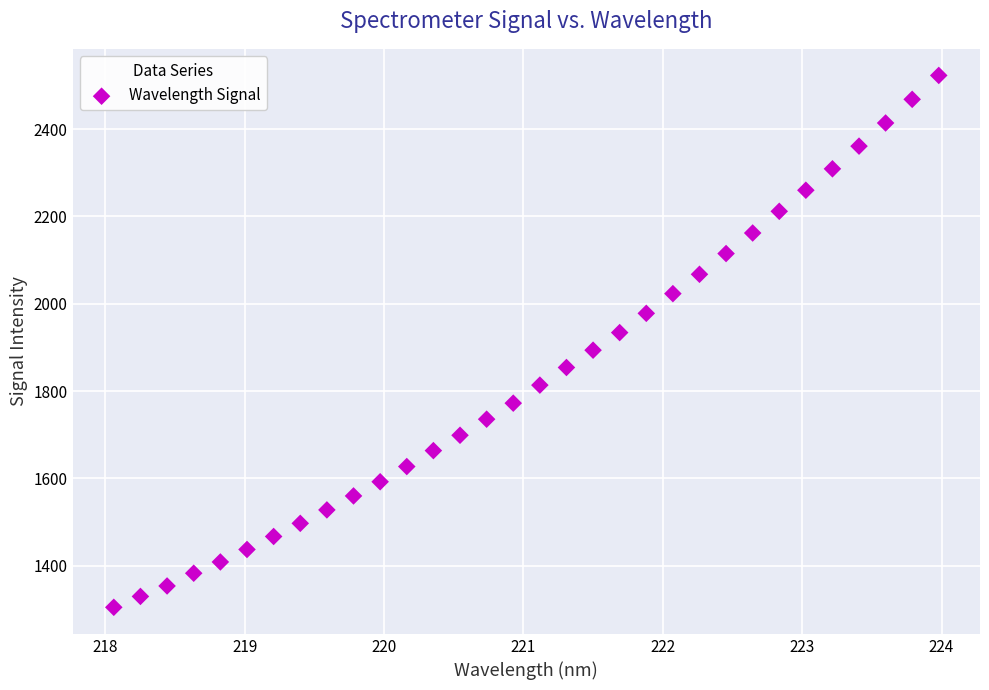

What is the range of X values (max minus min)?

5.9